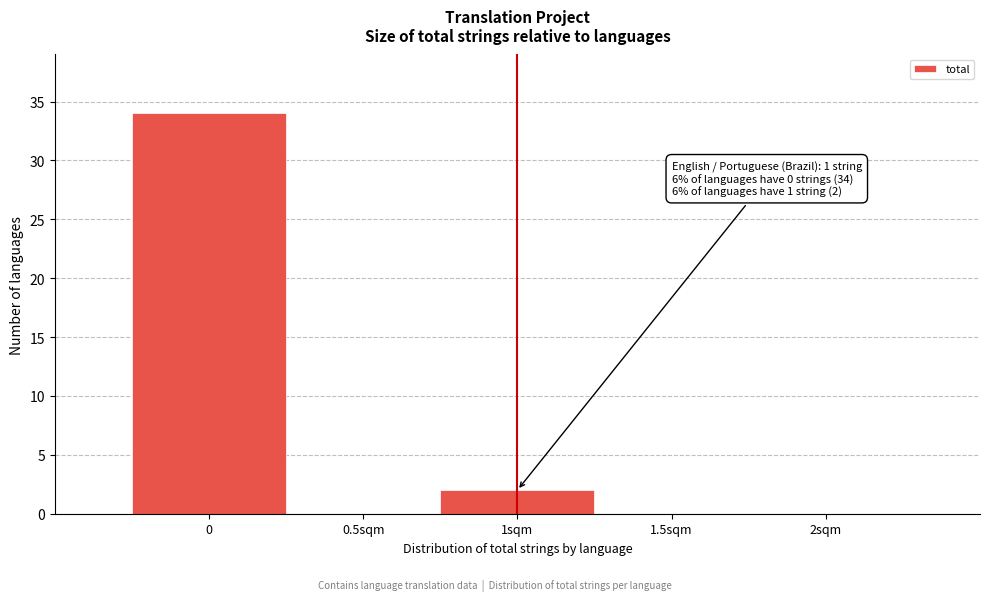

Reading left to right, what are all the values shown in this chart?

0=34	0.5sqm=0	1sqm=2	1.5sqm=0	2sqm=0